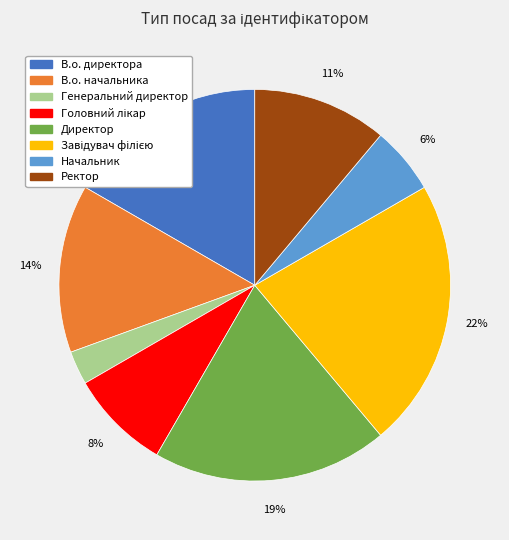

How many slices are in this pie chart?

8